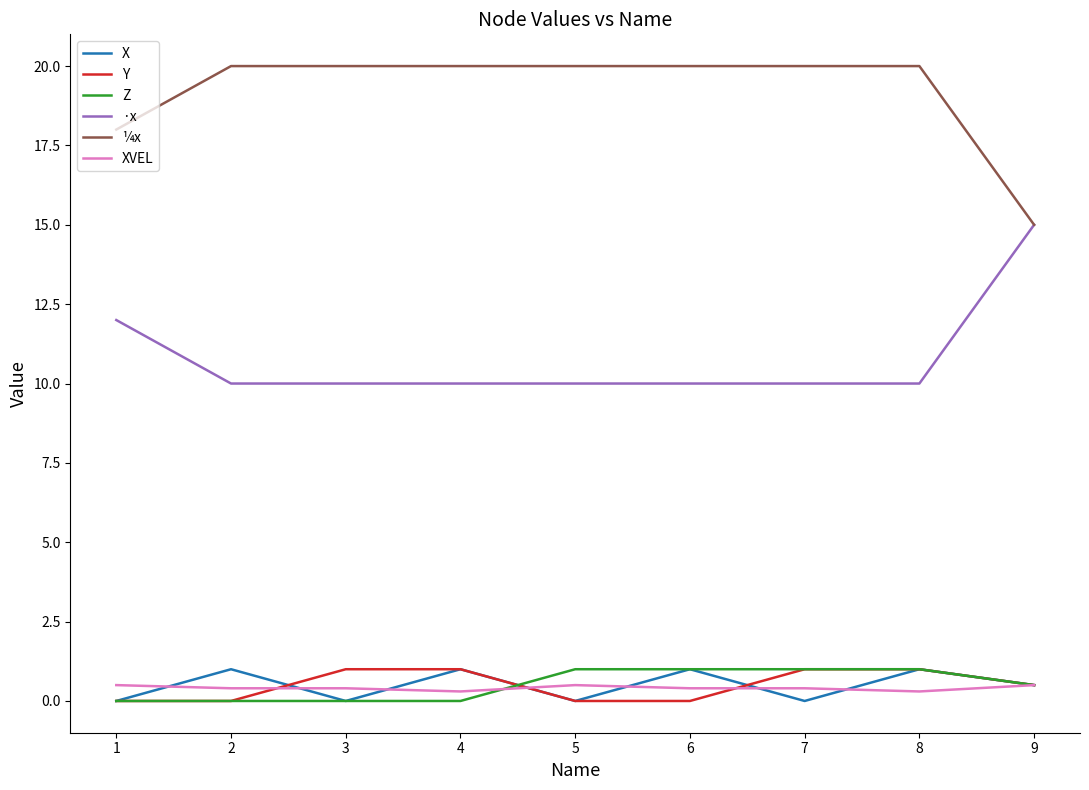

True or false: ·x and Y cross at least once.

False